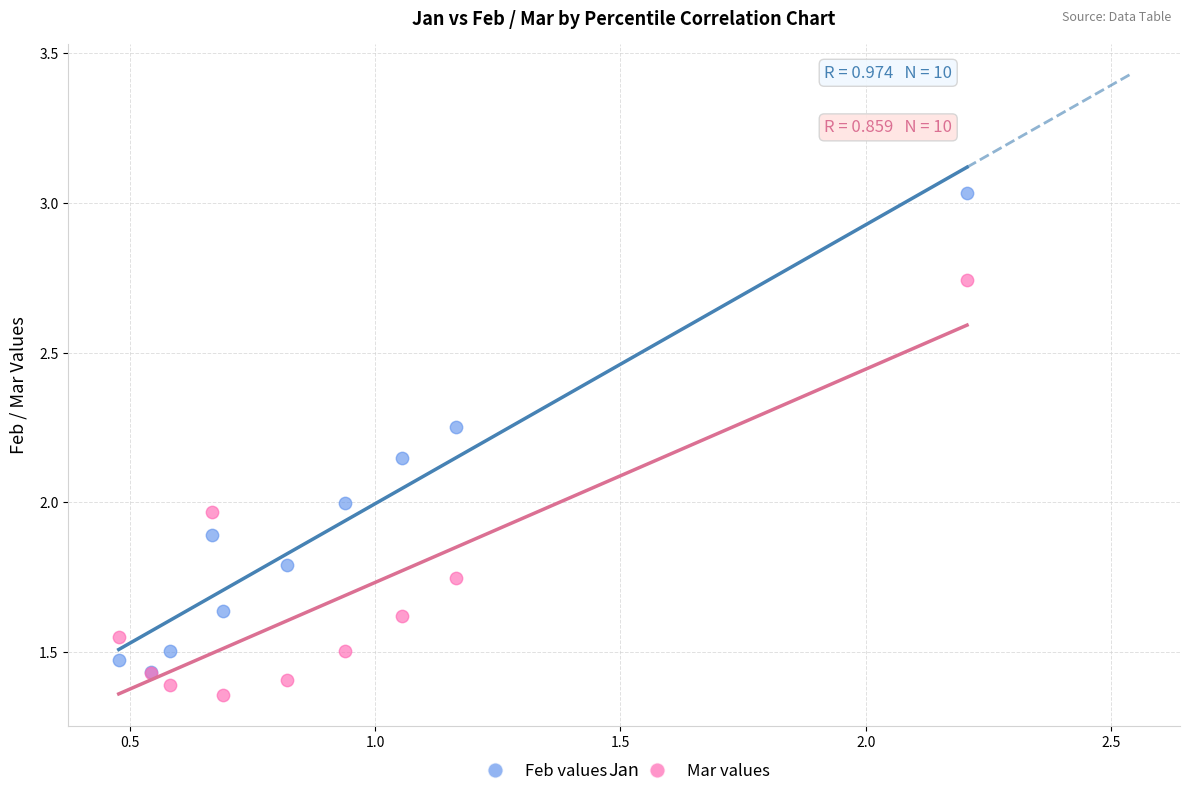

Which series contains the lowest Y value?

Mar values